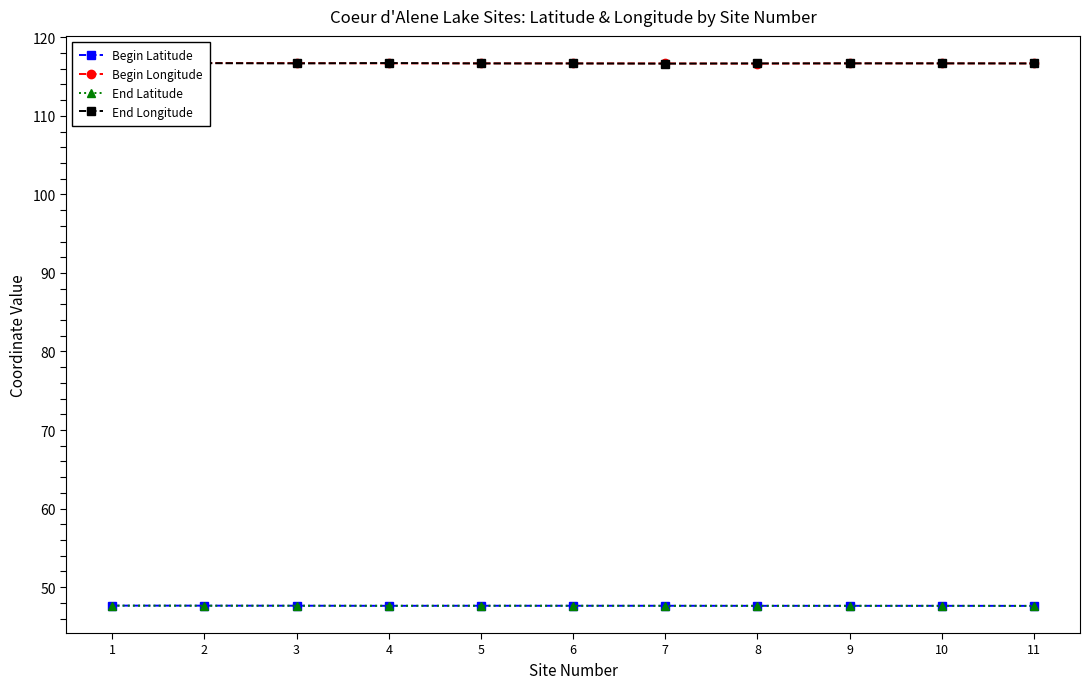

Which series has the largest range (max minus min)?

Begin Longitude